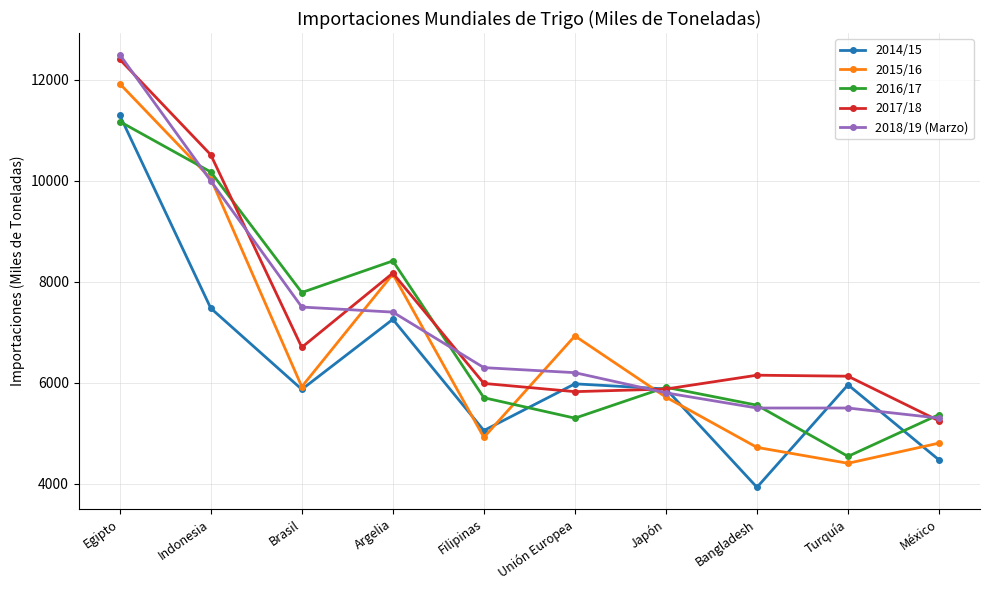

Rank the categories by 2015/16 value from highest to lowest.

Egipto, Indonesia, Argelia, Unión Europea, Brasil, Japón, Filipinas, México, Bangladesh, Turquía